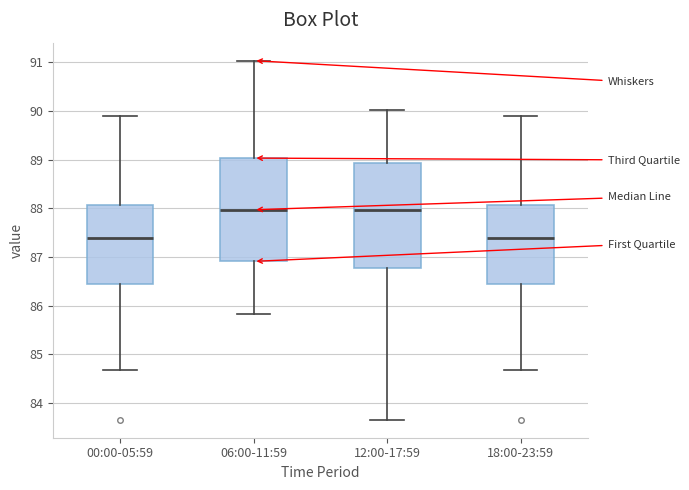

Where is the lower edge of the box for 06:00-11:59 on the y-axis? The values are not printed on the chart, so give them approximately, as read against the axis.

86.9